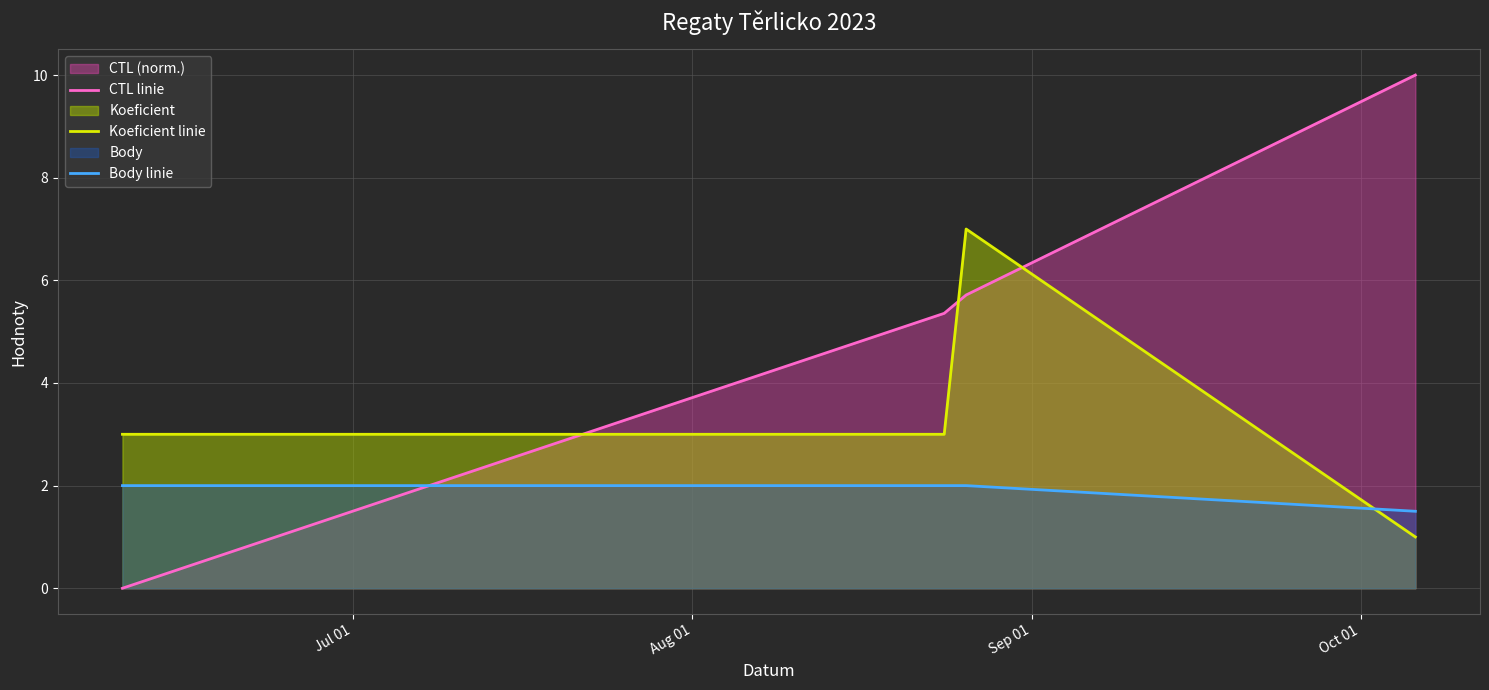

What is the maximum value shown in the chart?

10.0